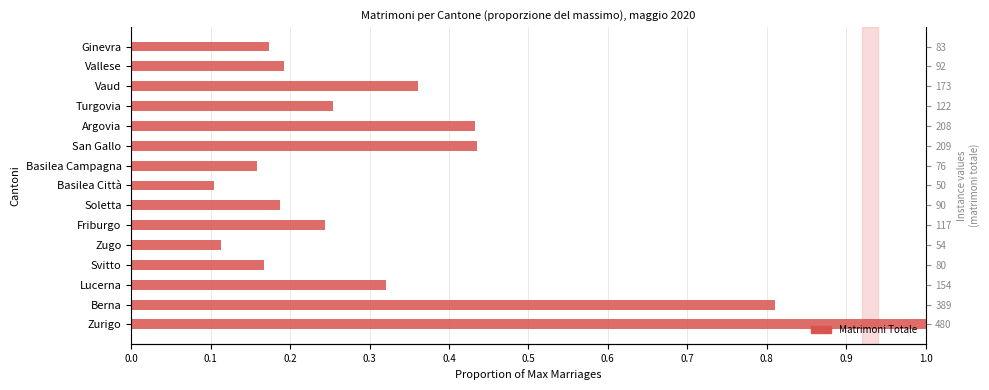

What is the value of the 15th bar from the left?

0.2